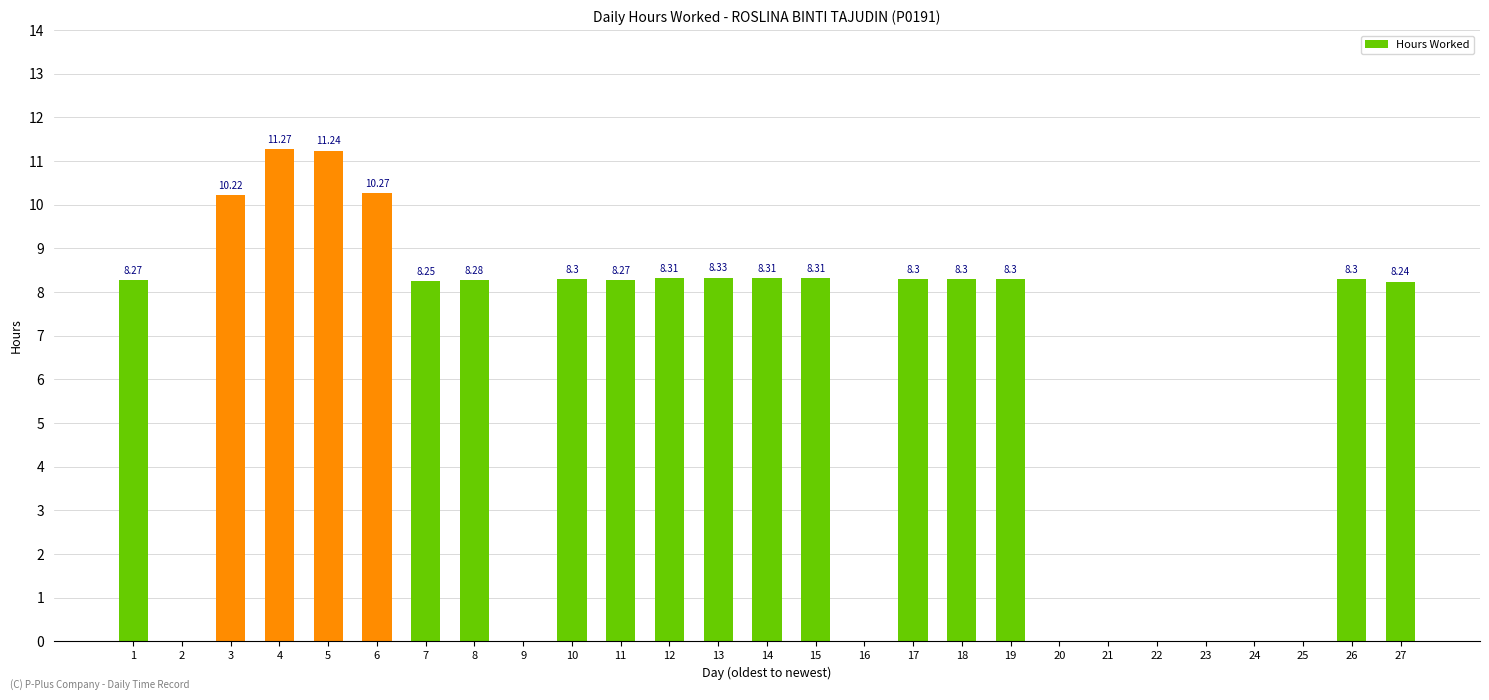

How many data points does each series have?

27